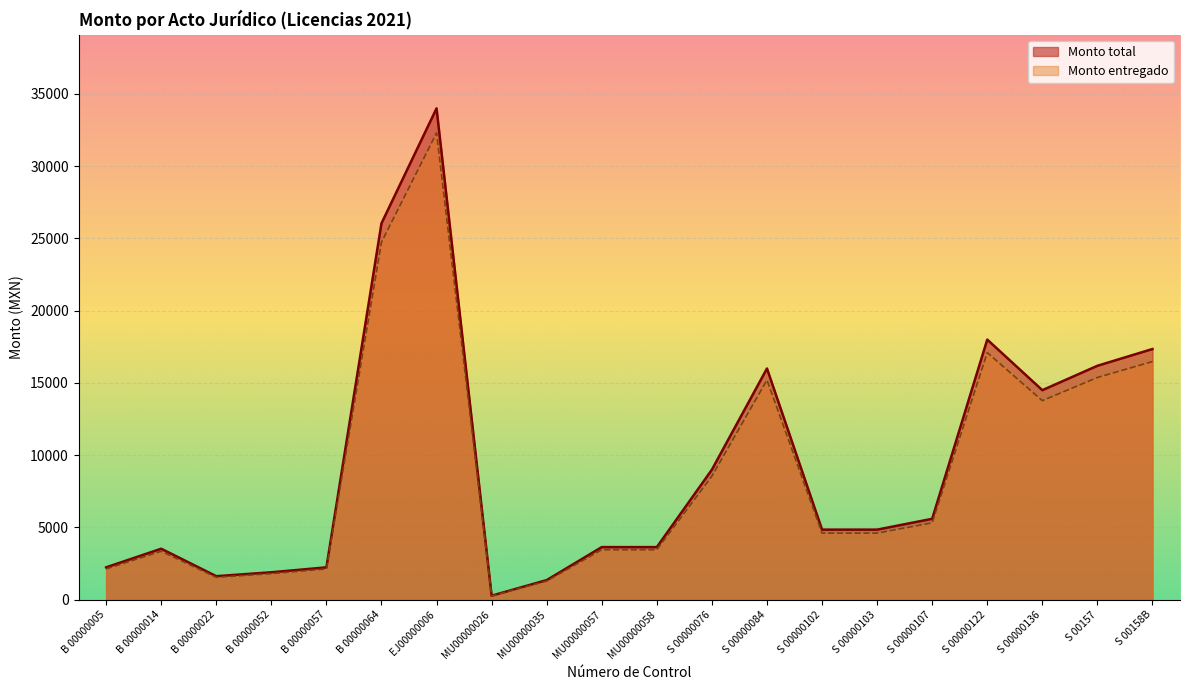

What is the lowest value of the Monto entregado series?

266.0